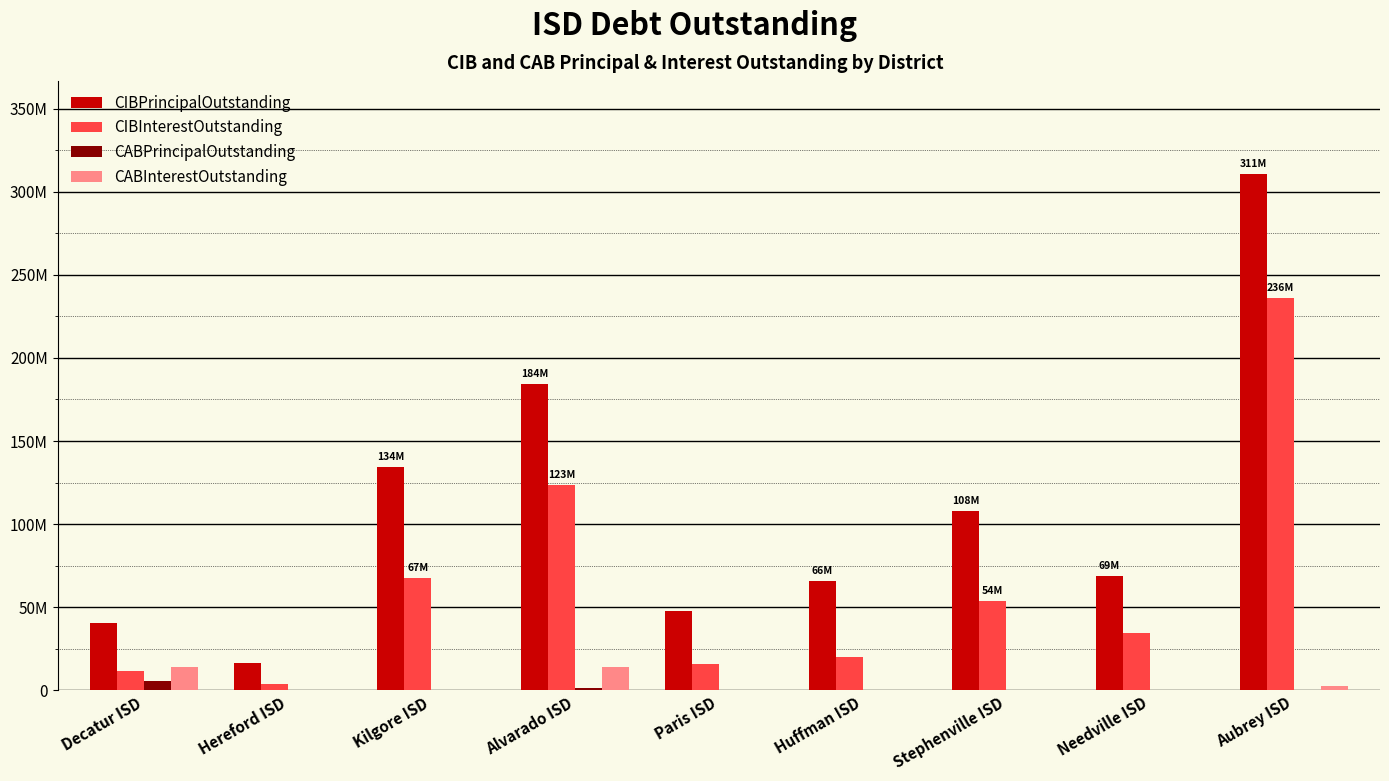

At how many categories does at least one series exceed 66972187?

5